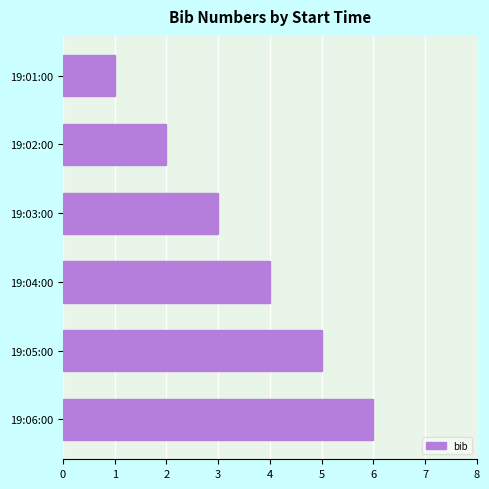

Rank the categories by value from lowest to highest.

19:01:00, 19:02:00, 19:03:00, 19:04:00, 19:05:00, 19:06:00